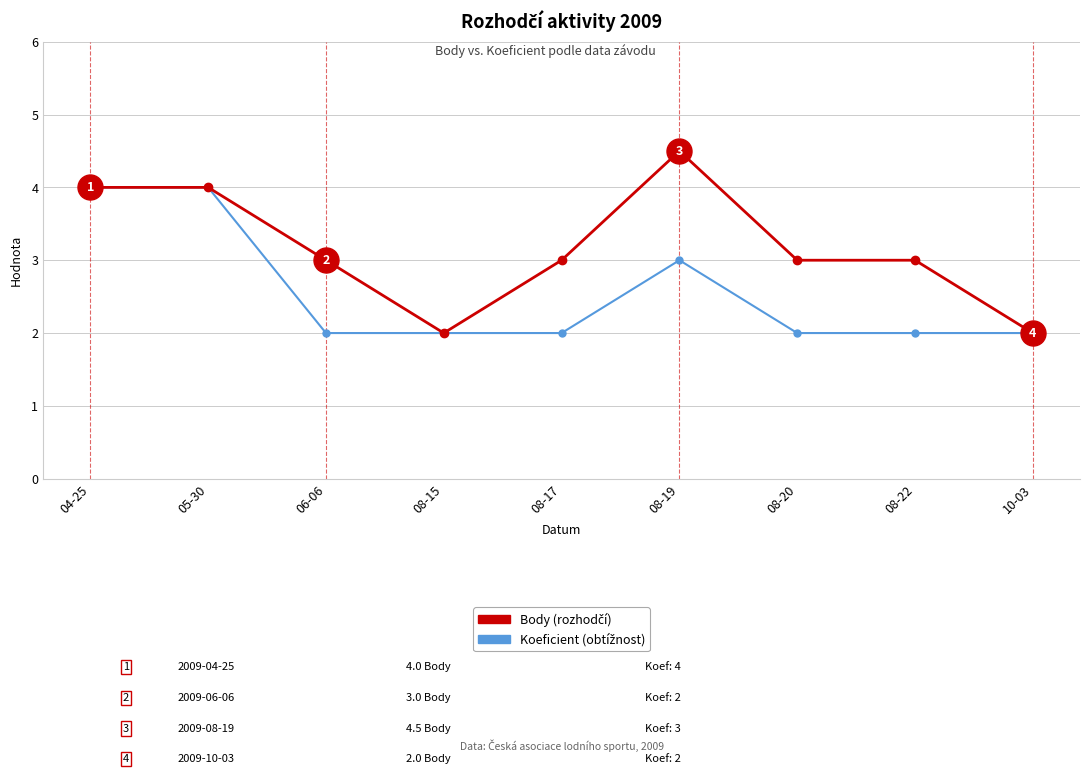

What is the minimum value shown in the chart?

2.0